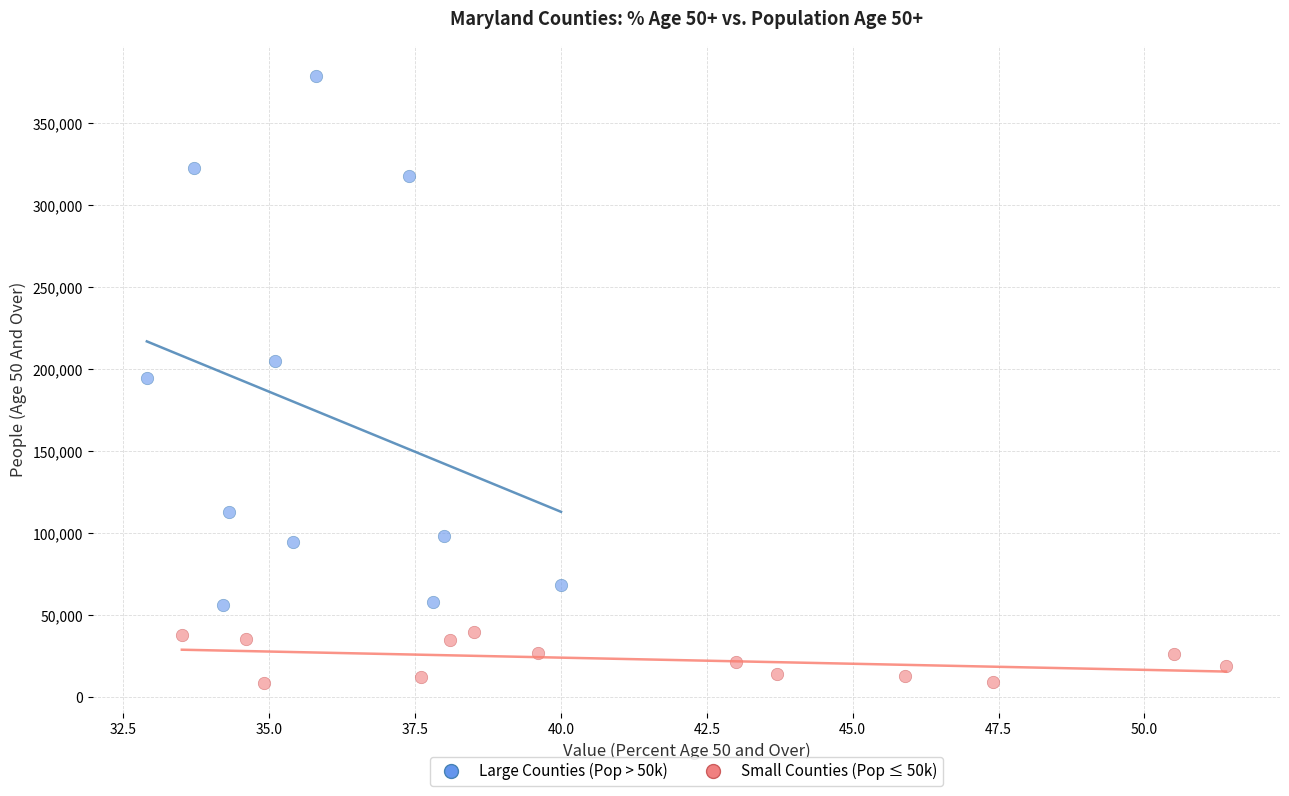

Which series has the largest Y range (max minus min)?

Large Counties (Pop > 50k)